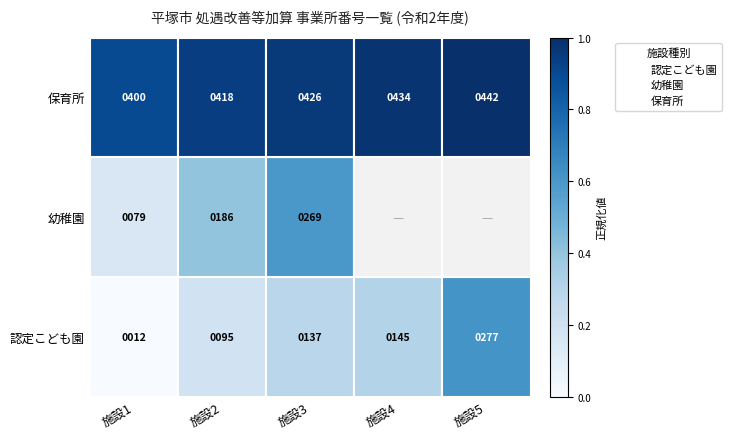

What are all the series names shown in the legend?

認定こども園, 幼稚園, 保育所